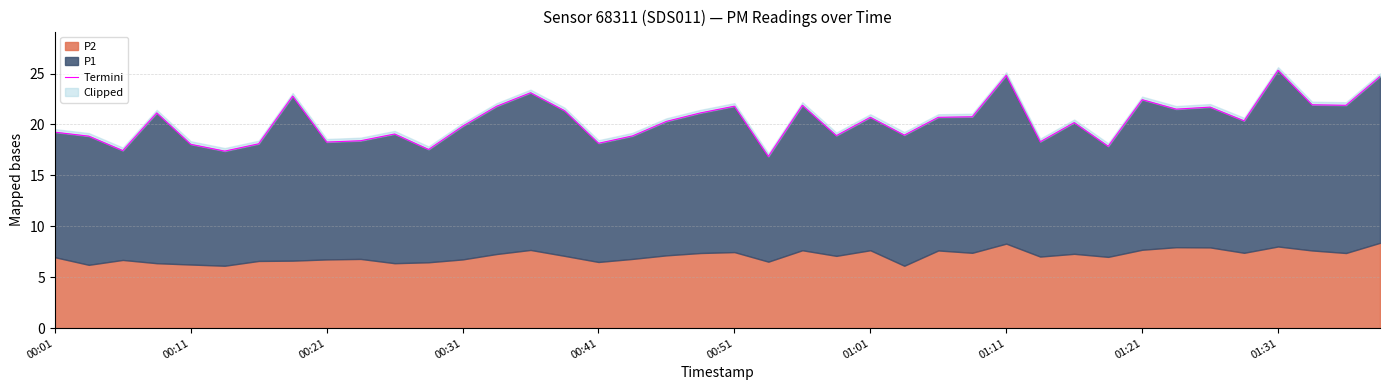

What is the sum of all values?

812.2